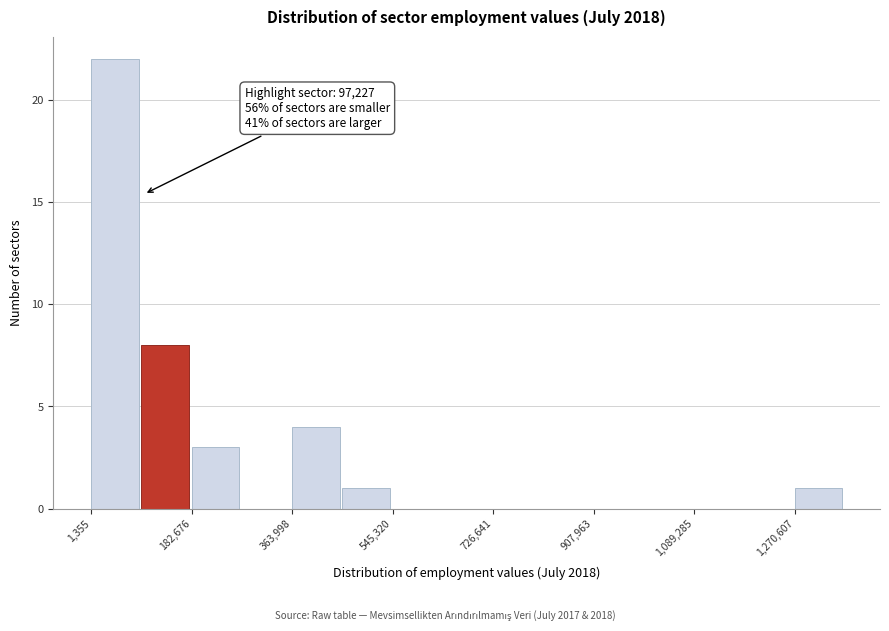

Which range on the x-axis has the tallest bar?

0 to 100000